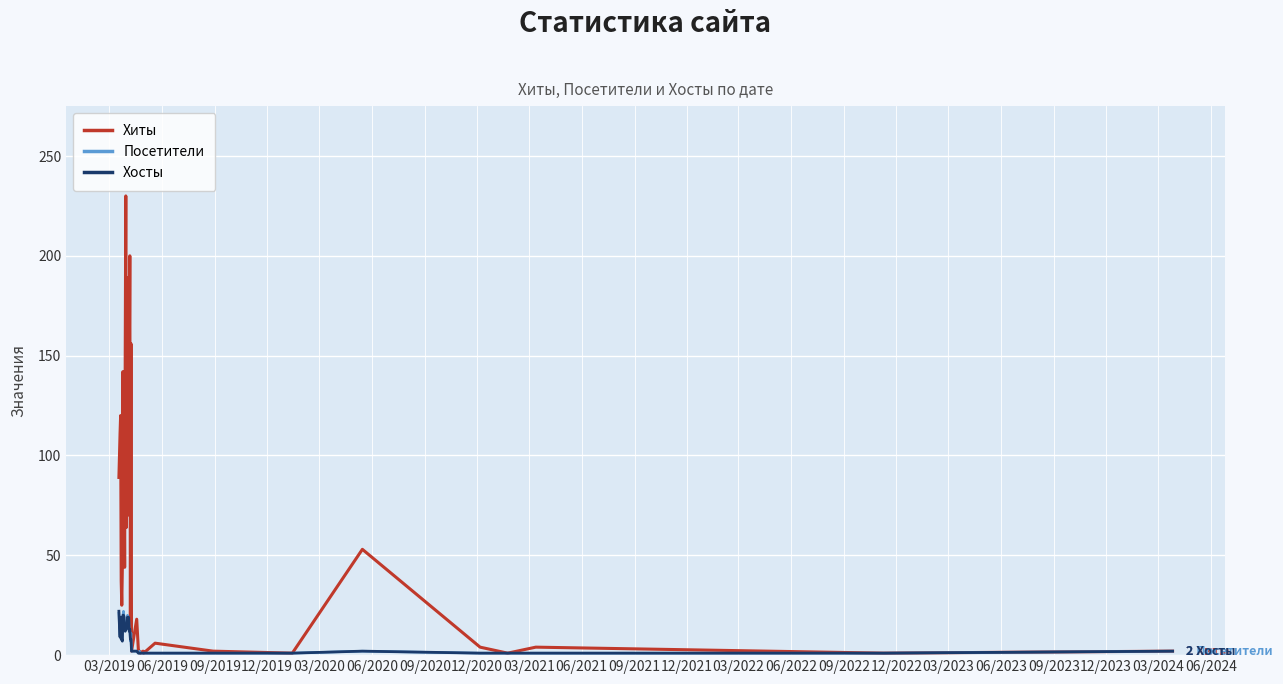

Which series has the largest total across all categories?

Хиты